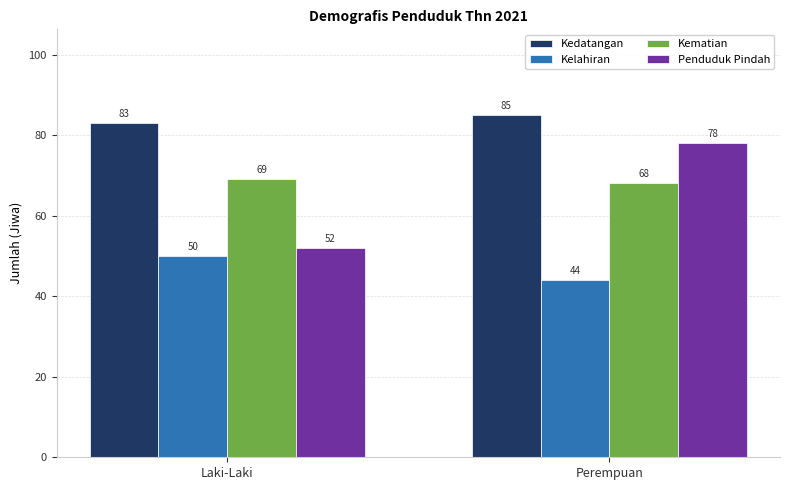

List the series in order of their peak value, highest first.

Kedatangan, Penduduk Pindah, Kematian, Kelahiran